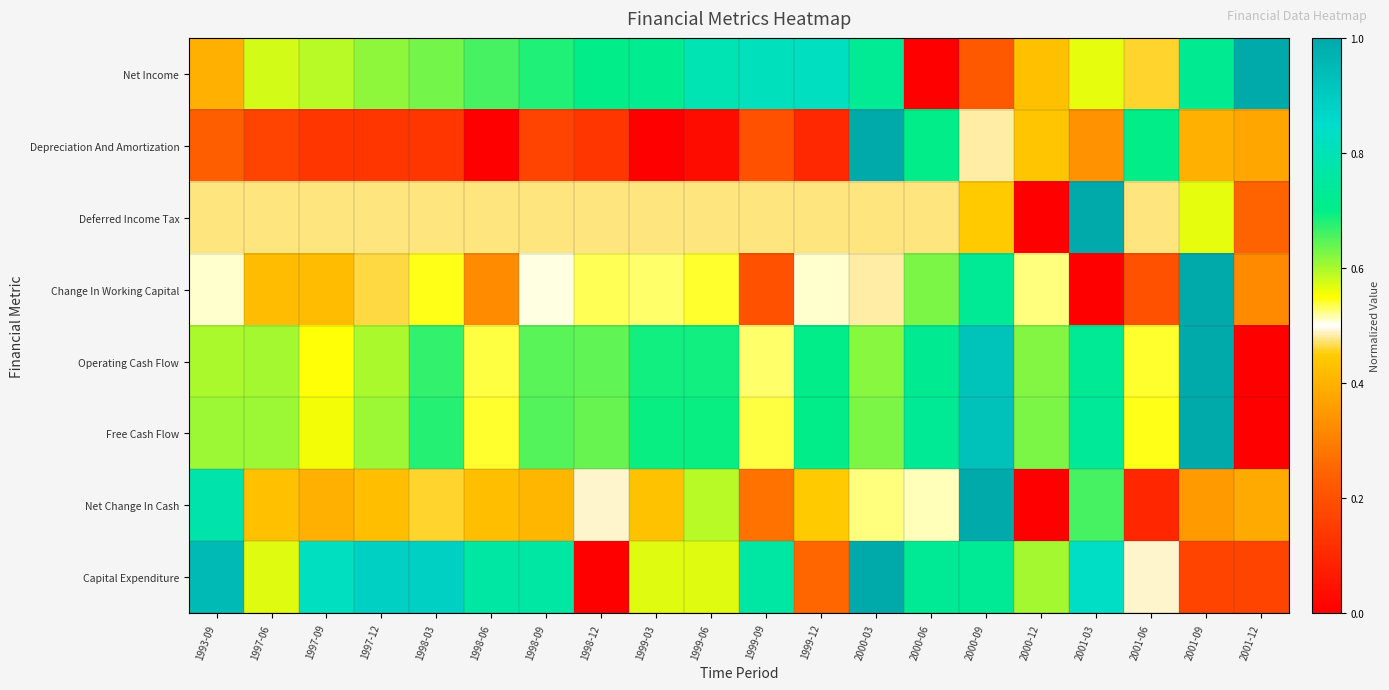

What is the greatest value displayed?

1.0